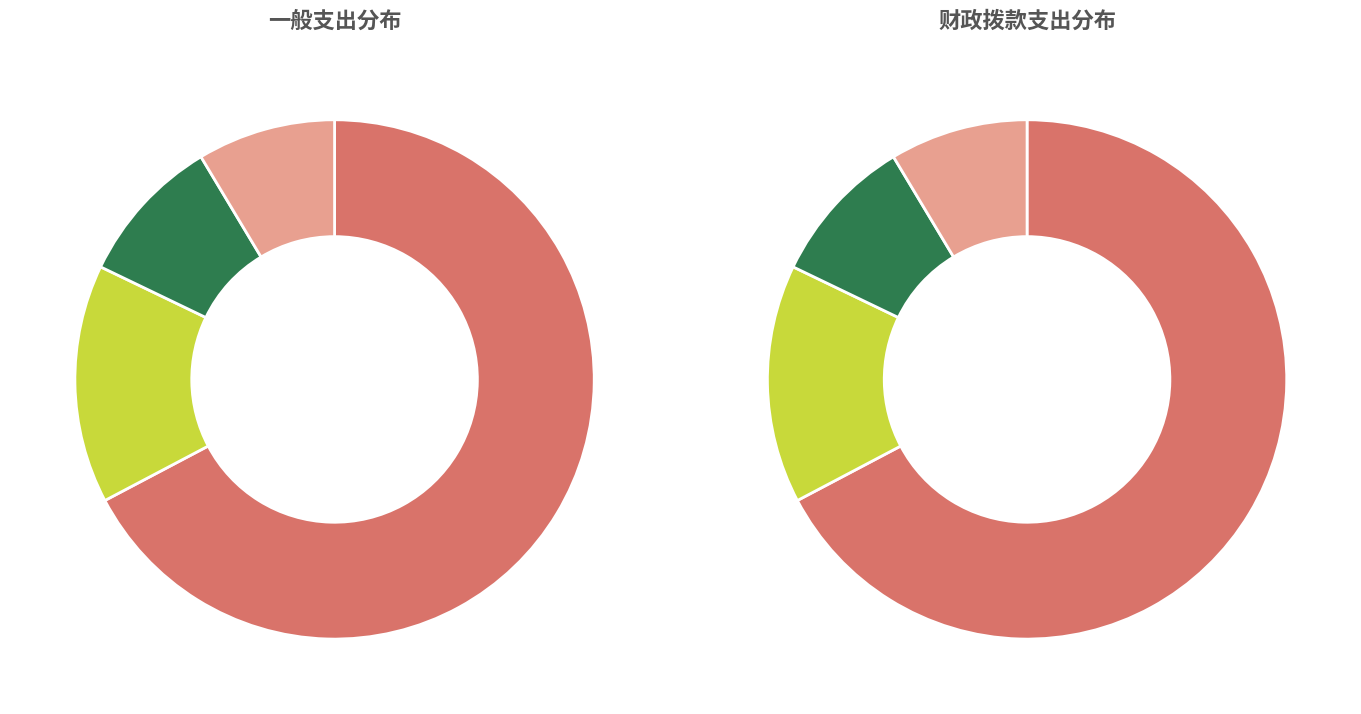

How many segments does this pie chart have?

4